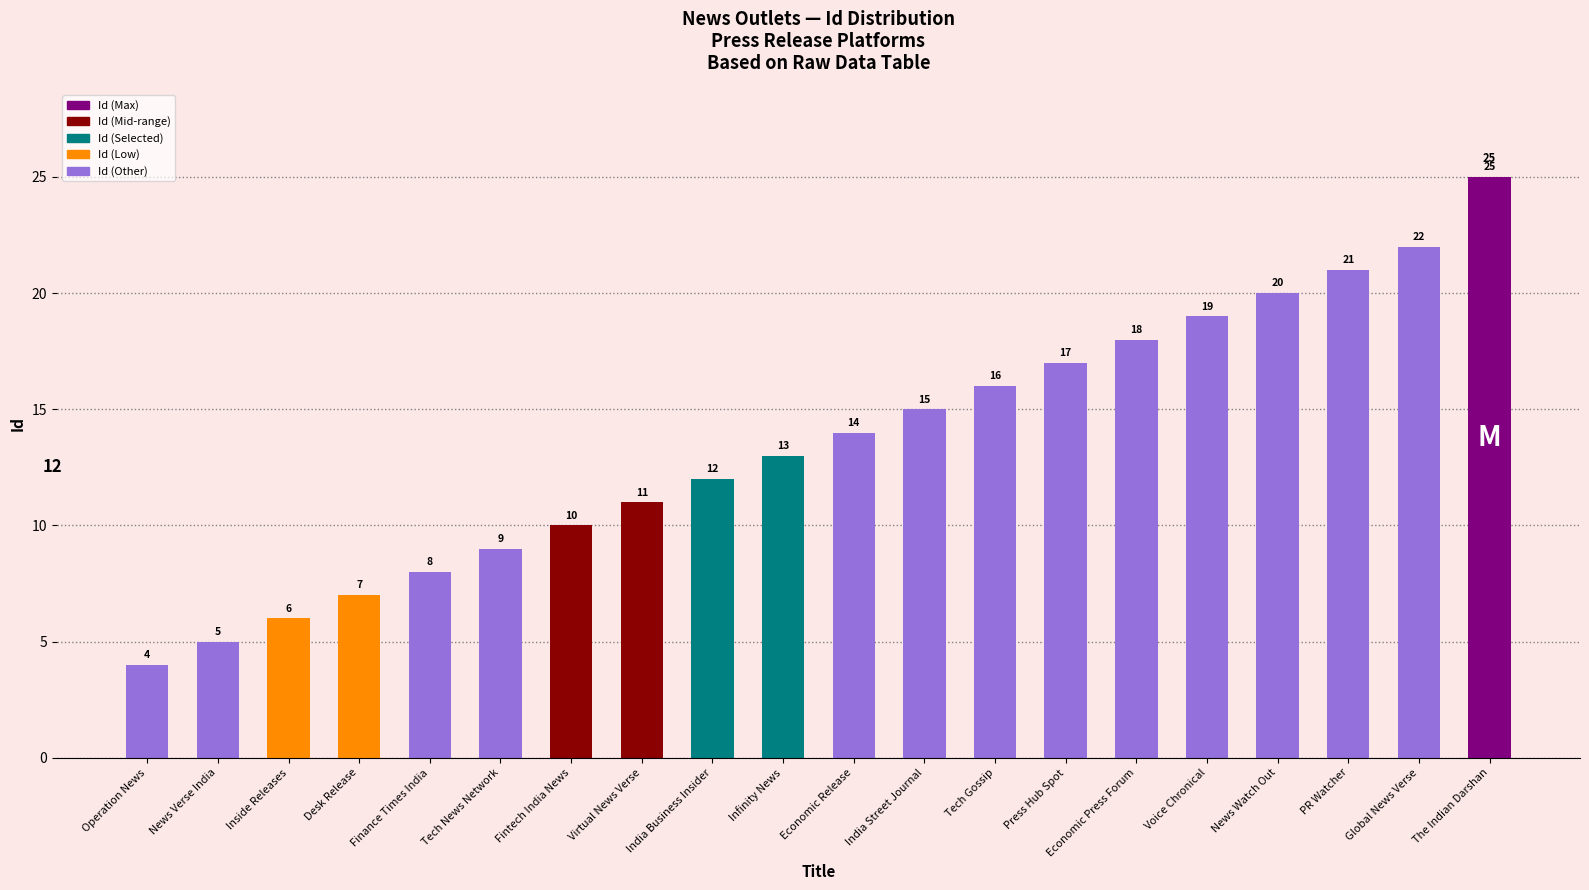

How many distinct data groups are displayed?

1